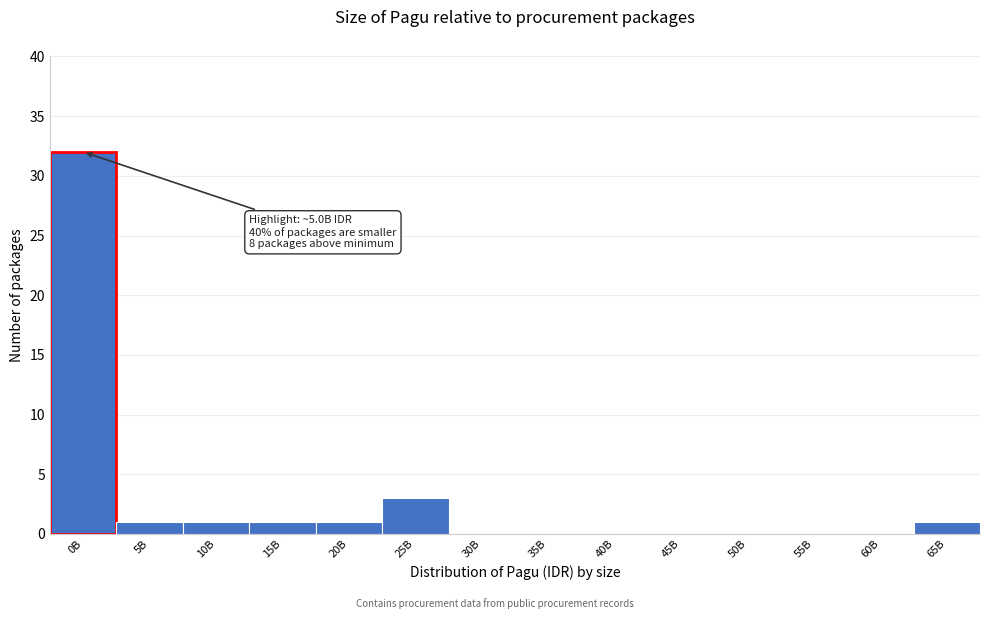

Reading left to right, extract all data points from this chart.

0B=32	5B=1	10B=1	15B=1	20B=1	25B=3	30B=0	35B=0	40B=0	45B=0	50B=0	55B=0	60B=0	65B=1